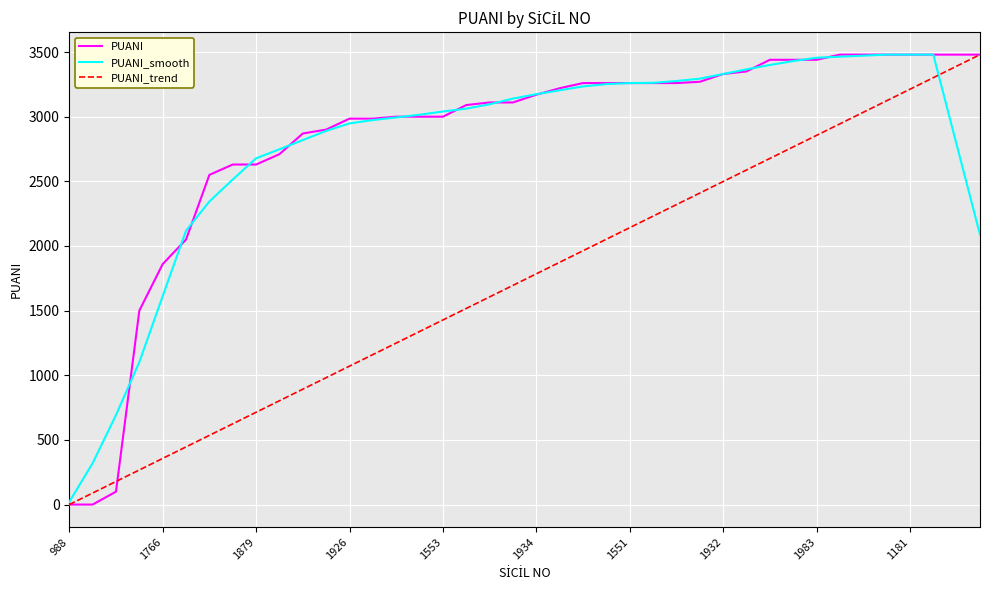

What is the maximum value for PUANI_smooth?

3480.0